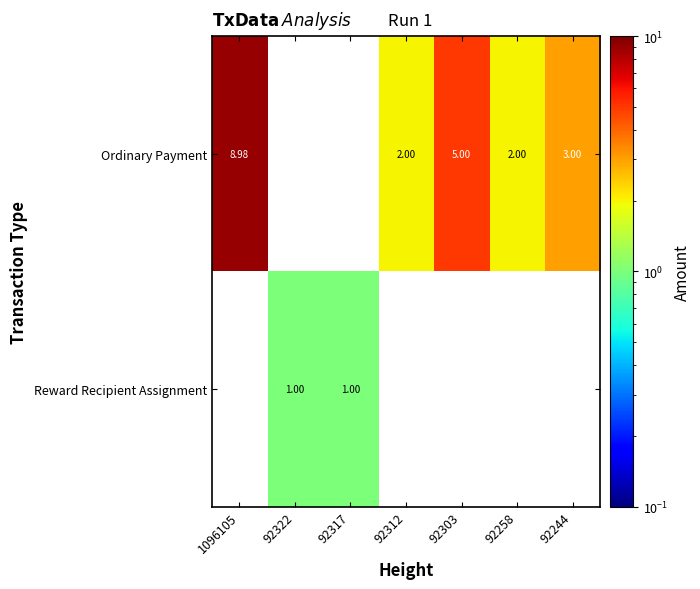

At which label does Ordinary Payment first exceed 2?

1096105